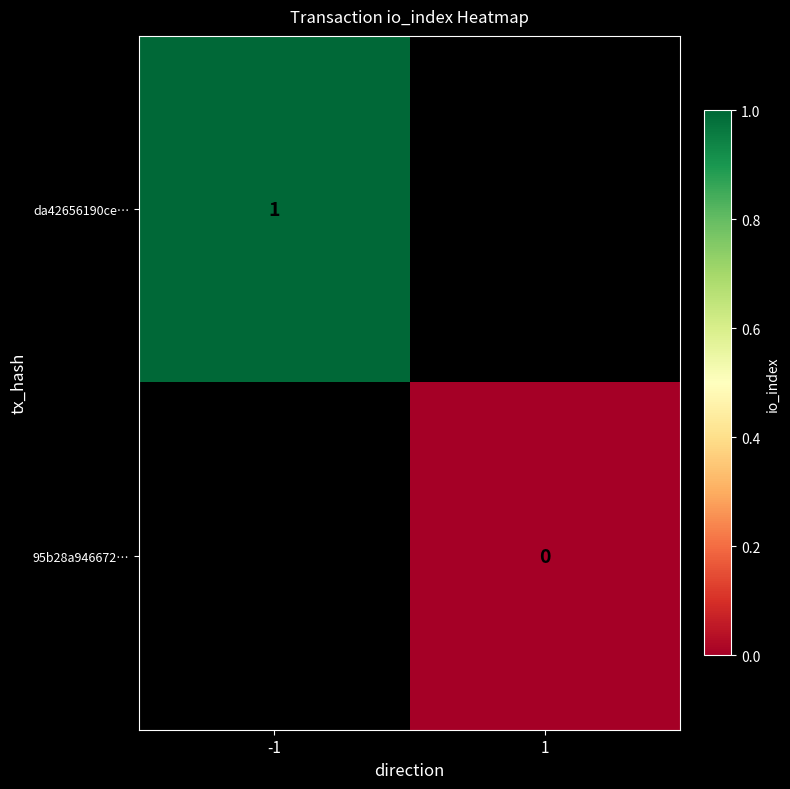

Is it true that da42656190ce… equals 1 at -1?

True